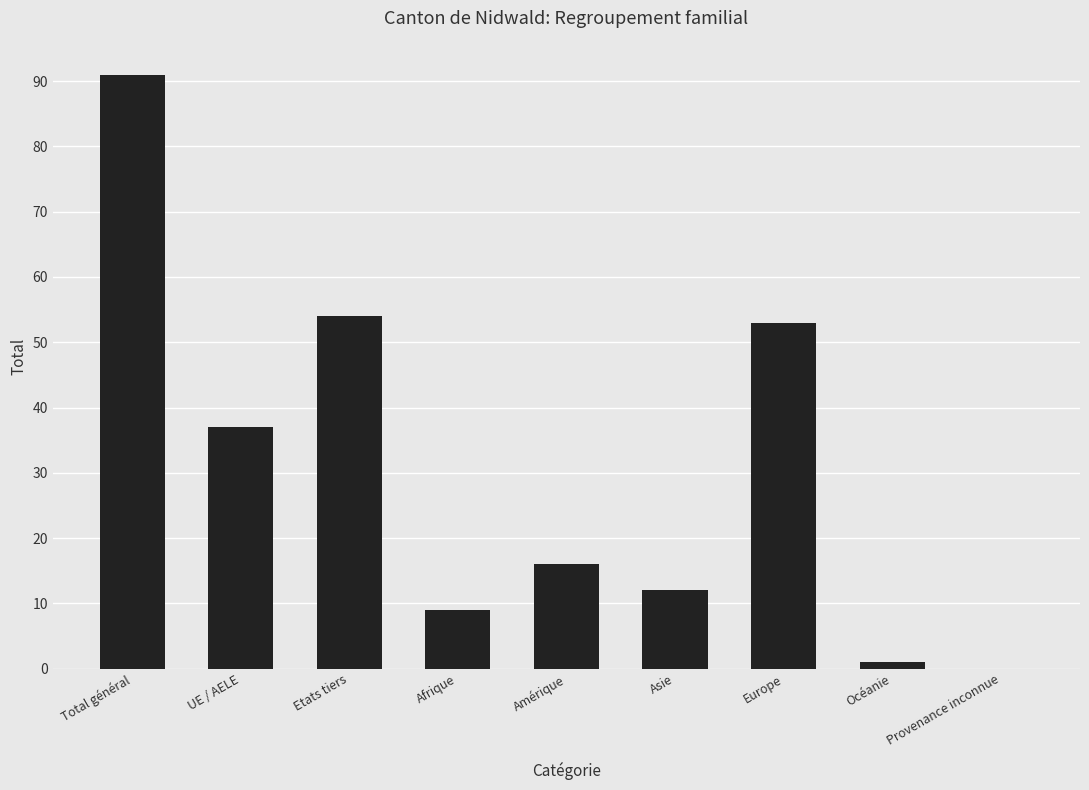

Reading left to right, extract all data points from this chart.

Total général=91	UE / AELE=37	Etats tiers=54	Afrique=9	Amérique=16	Asie=12	Europe=53	Océanie=1	Provenance inconnue=0